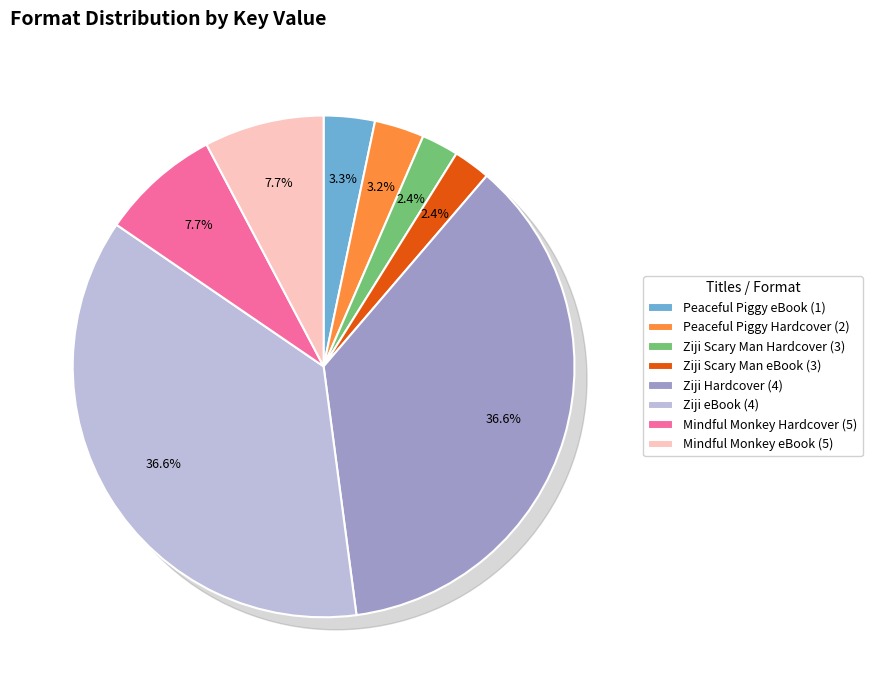

What is the ratio of the value at Ziji eBook (4) to the value at Mindful Monkey eBook (5)?

4.7